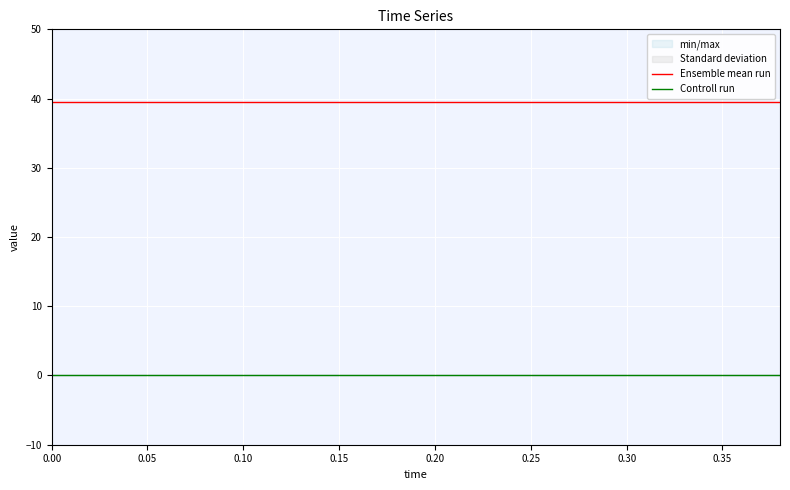

True or false: Ensemble mean run and Controll run intersect in this chart.

False